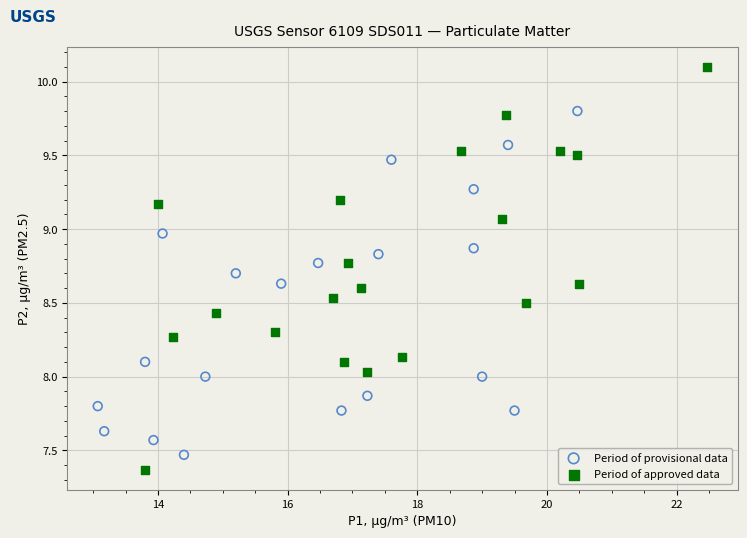

Which series reaches the maximum Y coordinate?

Period of approved data